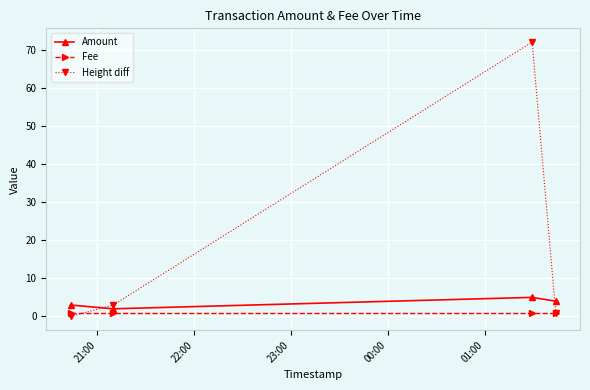

What is the average value of the Height diff series?

19